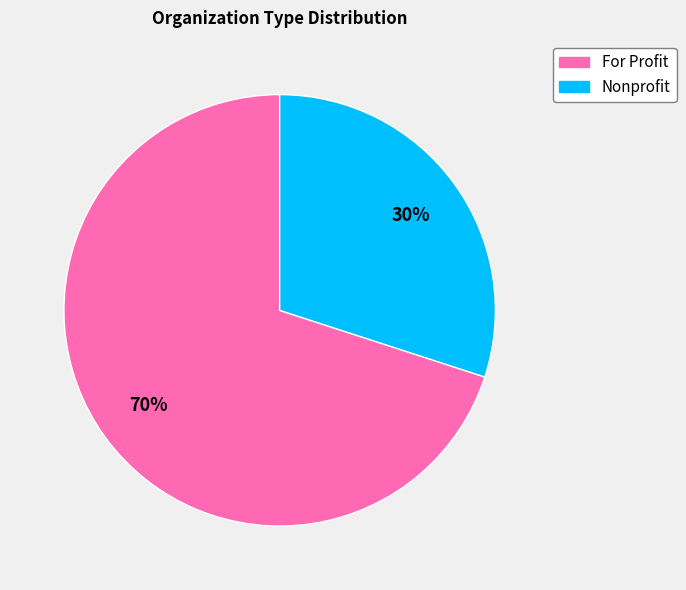

Approximately how many times larger is the value at Nonprofit compared to For Profit?

0.4